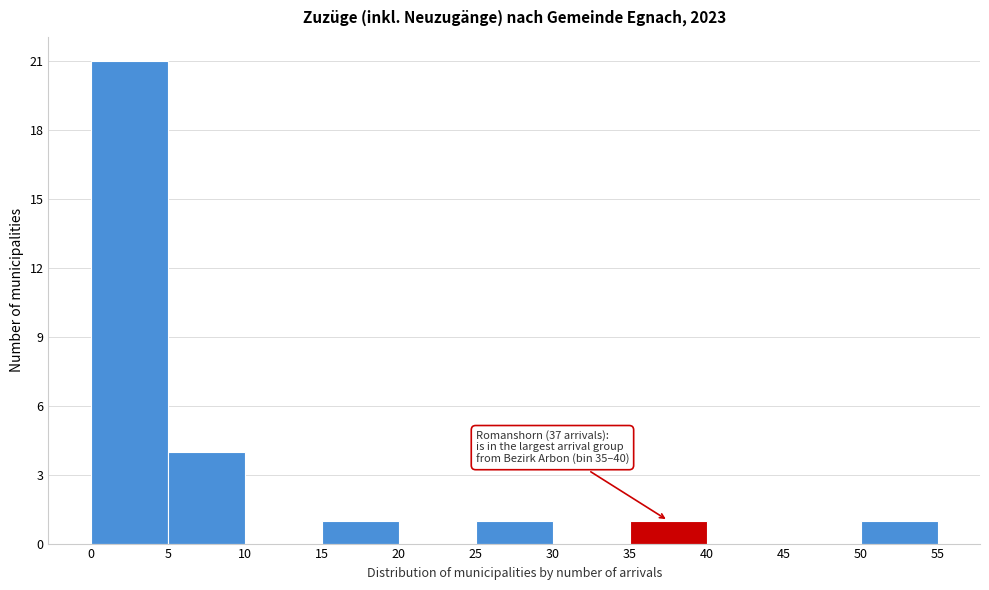

Which range on the x-axis has the tallest bar?

0 to 5